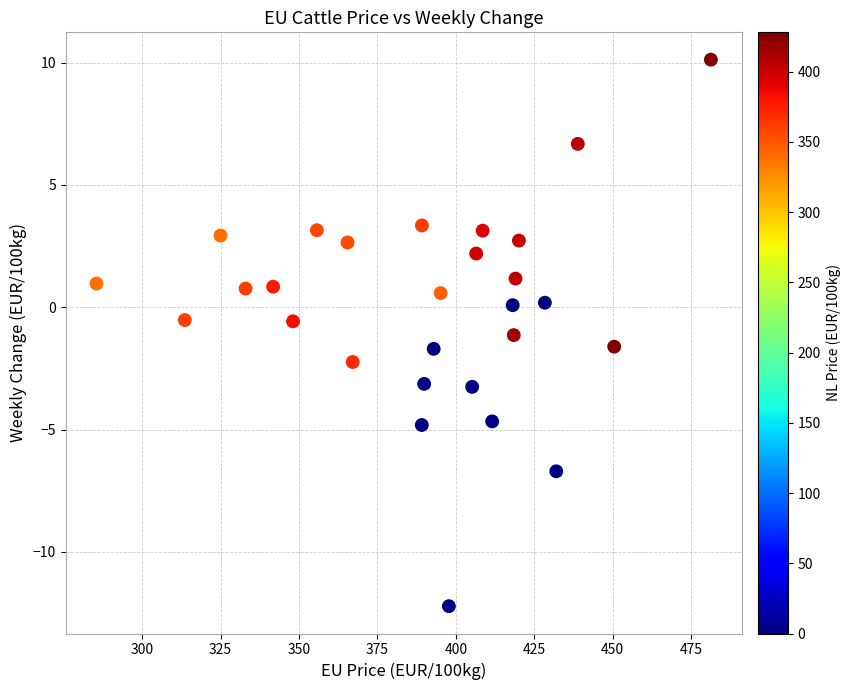

What is the range of Y values (max minus min)?

22.3